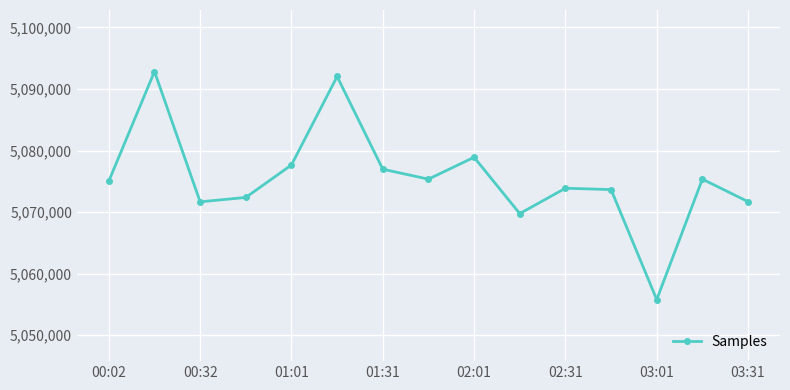

How many data points does each series have?

15